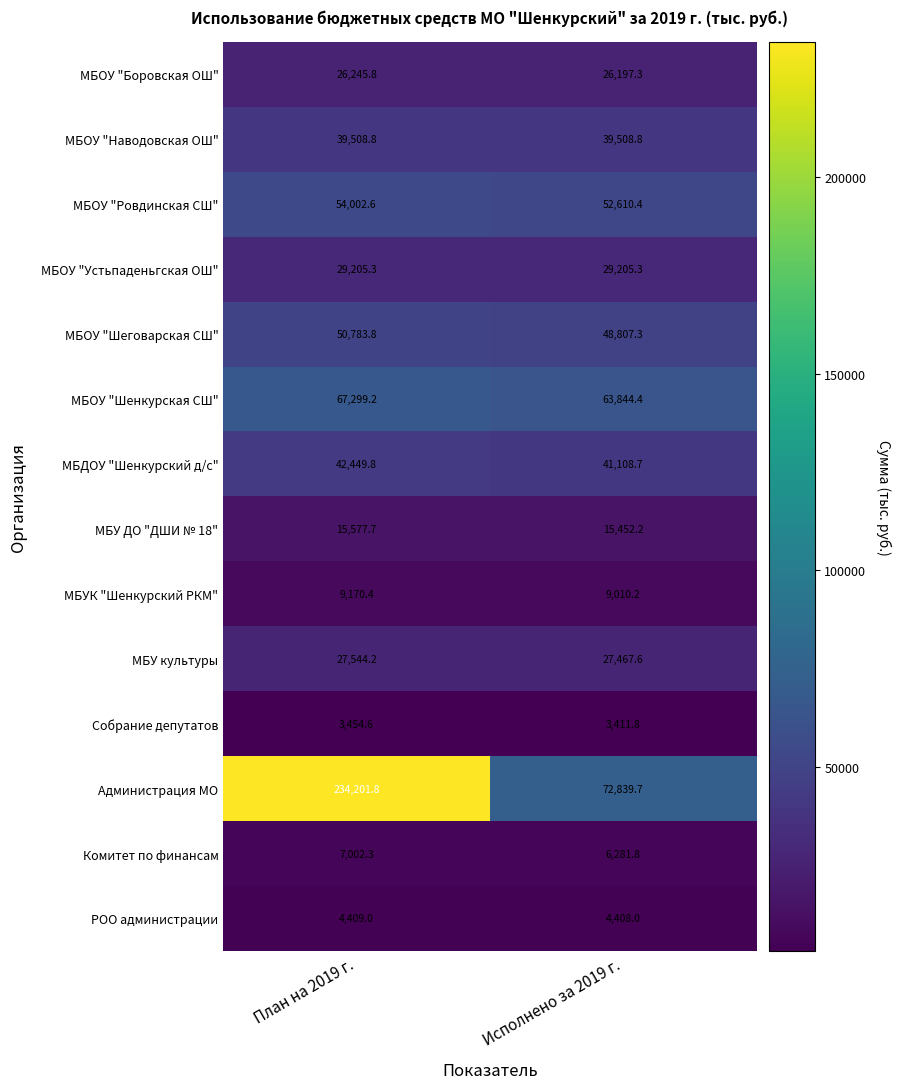

Reading left to right, transcribe all the data shown in this chart.

МБОУ "Боровская ОШ": План на 2019 г.=26245.8	Исполнено за 2019 г.=26197.3
МБОУ "Наводовская ОШ": План на 2019 г.=39508.8	Исполнено за 2019 г.=39508.8
МБОУ "Ровдинская СШ": План на 2019 г.=54002.6	Исполнено за 2019 г.=52610.4
МБОУ "Устьпаденьгская ОШ": План на 2019 г.=29205.3	Исполнено за 2019 г.=29205.3
МБОУ "Шеговарская СШ": План на 2019 г.=50783.8	Исполнено за 2019 г.=48807.3
МБОУ "Шенкурская СШ": План на 2019 г.=67299.2	Исполнено за 2019 г.=63844.4
МБДОУ "Шенкурский д/с": План на 2019 г.=42449.8	Исполнено за 2019 г.=41108.7
МБУ ДО "ДШИ № 18": План на 2019 г.=15577.7	Исполнено за 2019 г.=15452.2
МБУК "Шенкурский РКМ": План на 2019 г.=9170.4	Исполнено за 2019 г.=9010.2
МБУ культуры: План на 2019 г.=27544.2	Исполнено за 2019 г.=27467.6
Собрание депутатов: План на 2019 г.=3454.6	Исполнено за 2019 г.=3411.8
Администрация МО: План на 2019 г.=234201.8	Исполнено за 2019 г.=72839.7
Комитет по финансам: План на 2019 г.=7002.3	Исполнено за 2019 г.=6281.8
РОО администрации: План на 2019 г.=4409.0	Исполнено за 2019 г.=4408.0